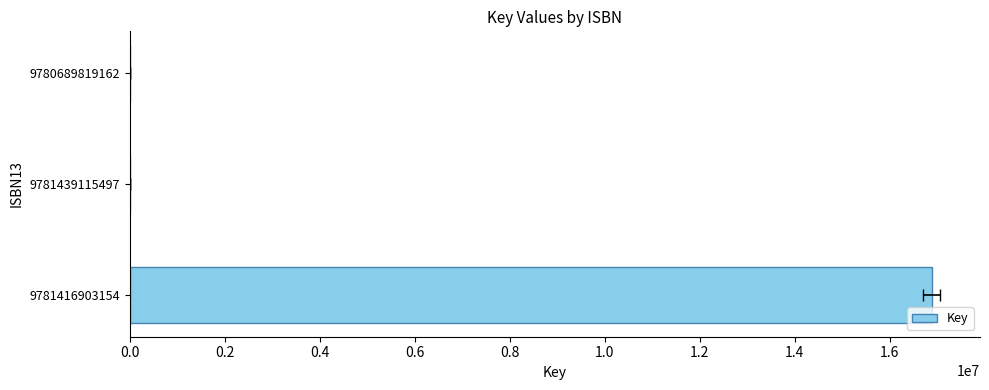

What is the greatest value displayed?

16878951